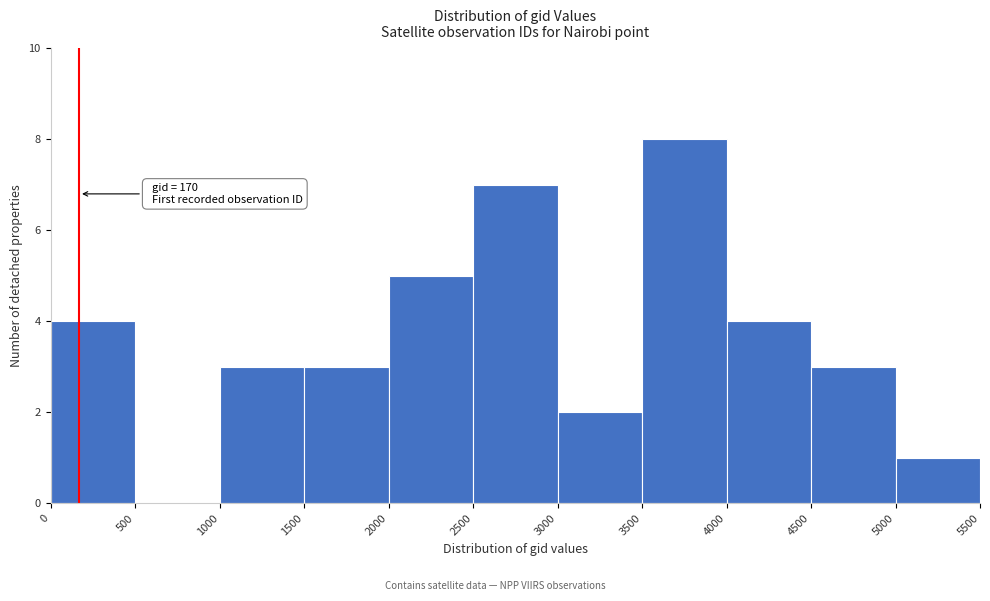

Which range on the x-axis has the tallest bar?

3500 to 4000